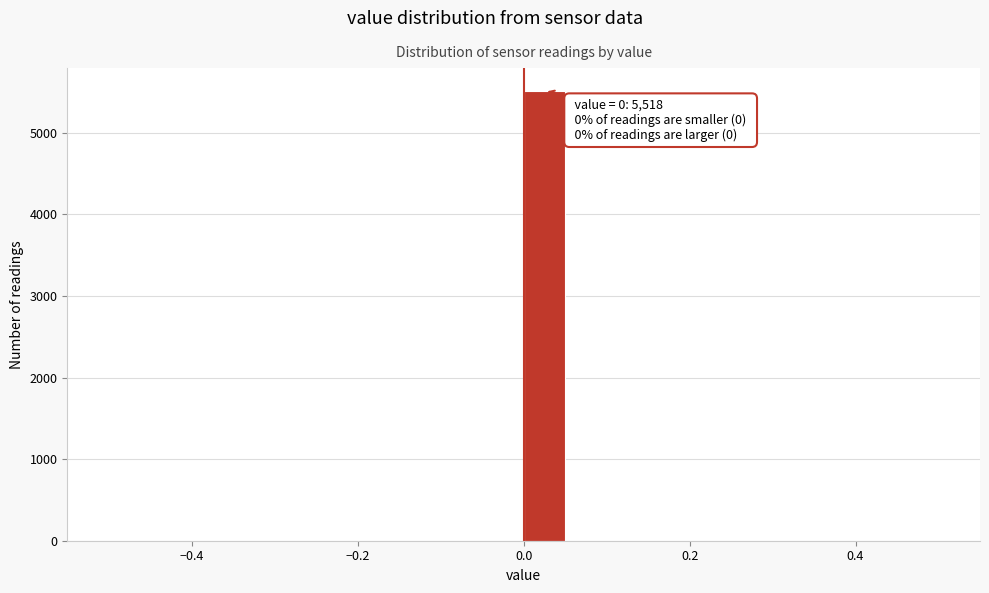

Around what value on the x-axis is the tallest bar? Give the approximate position of its centre, as read against the axis.

0.02